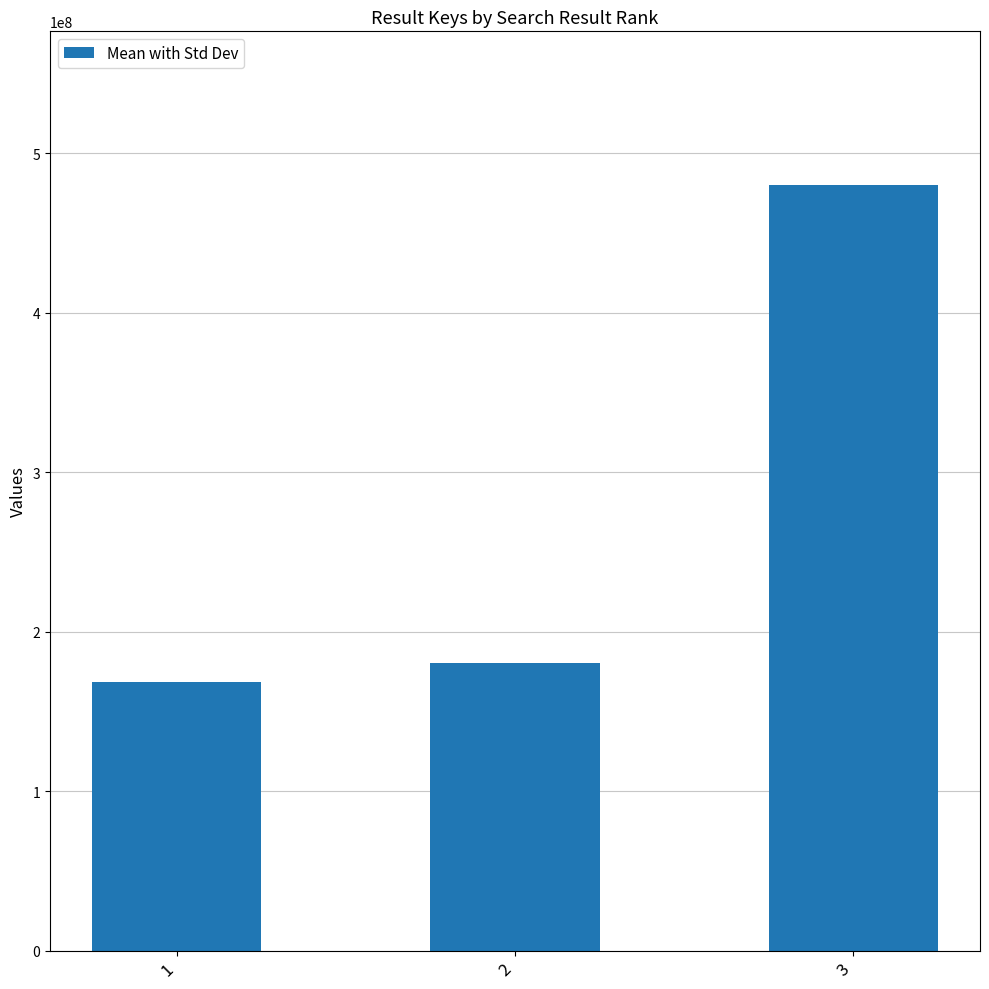

Count the number of data series in this chart.

1